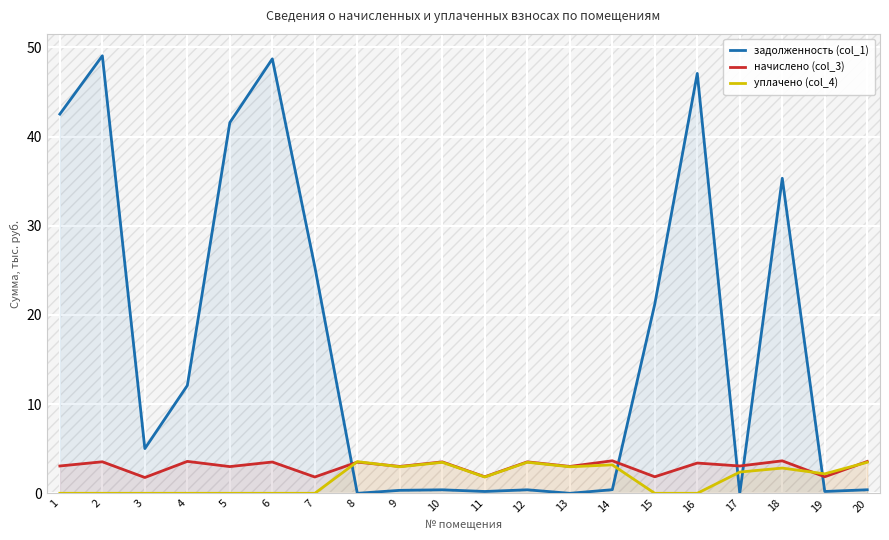

What is the sum of all задолженность (col_1) values?

330.3